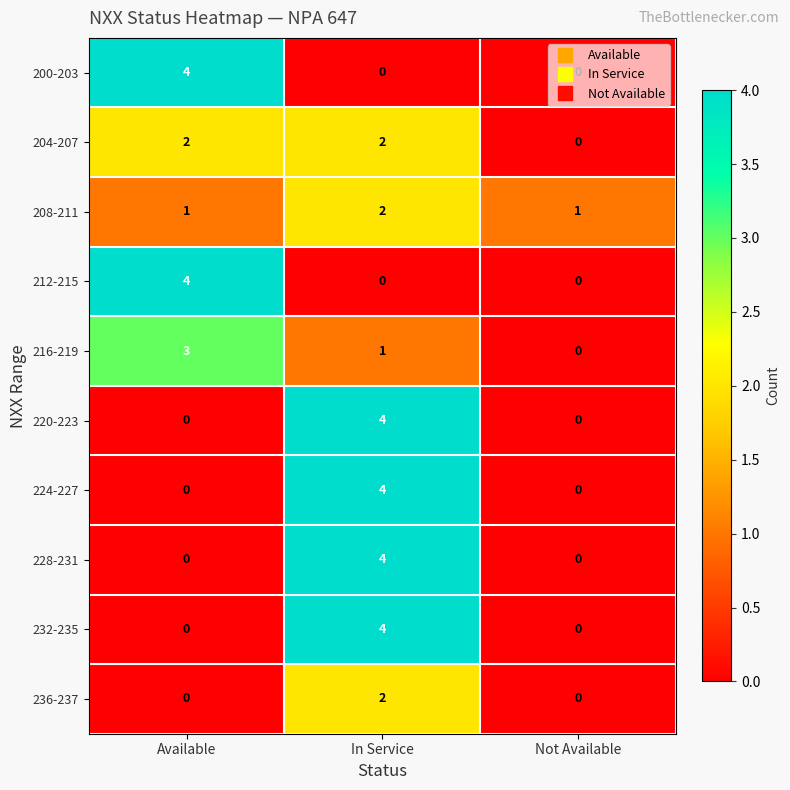

What is the total value across all series at In Service?

23